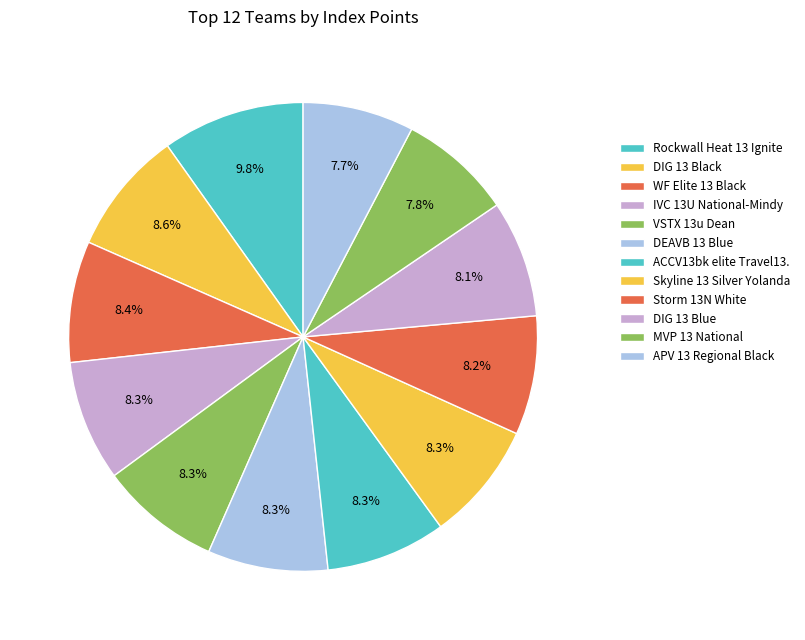

What percentage is the DIG 13 Blue slice, to the nearest percent?

8%